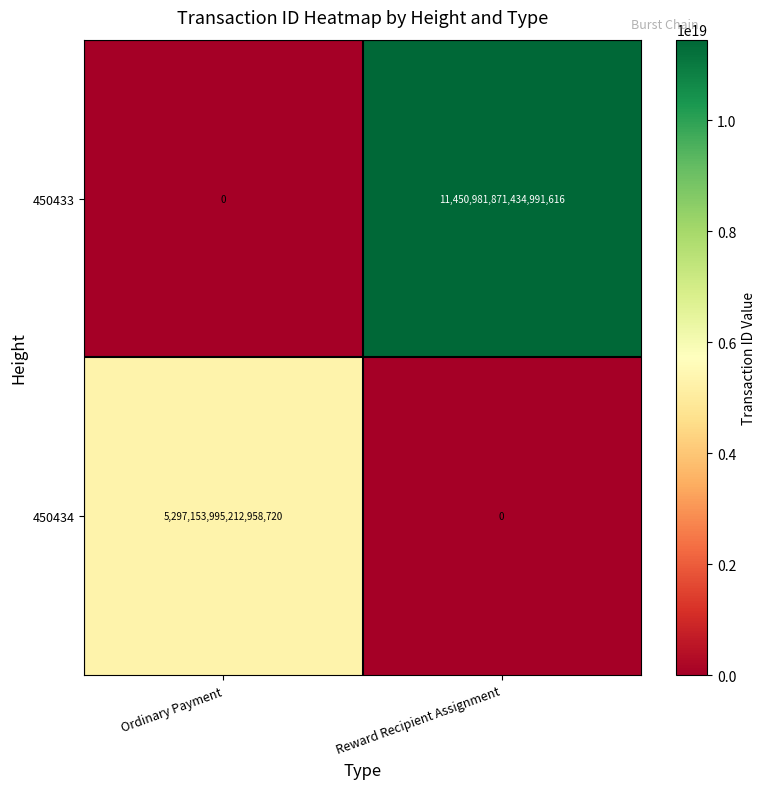

At how many categories does at least one series exceed 5867778486677480448?

1